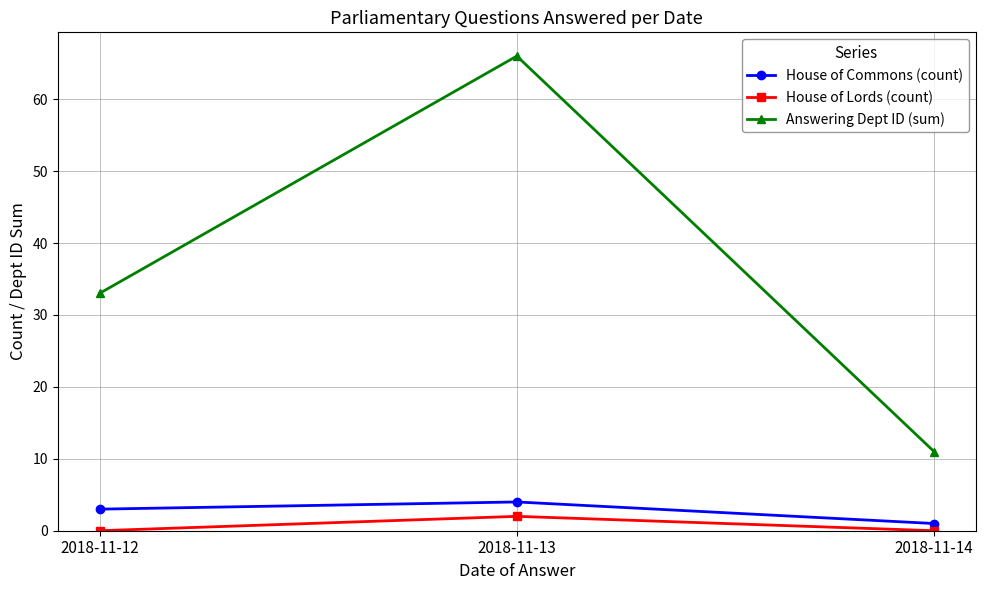

How many lines are shown in the chart?

3